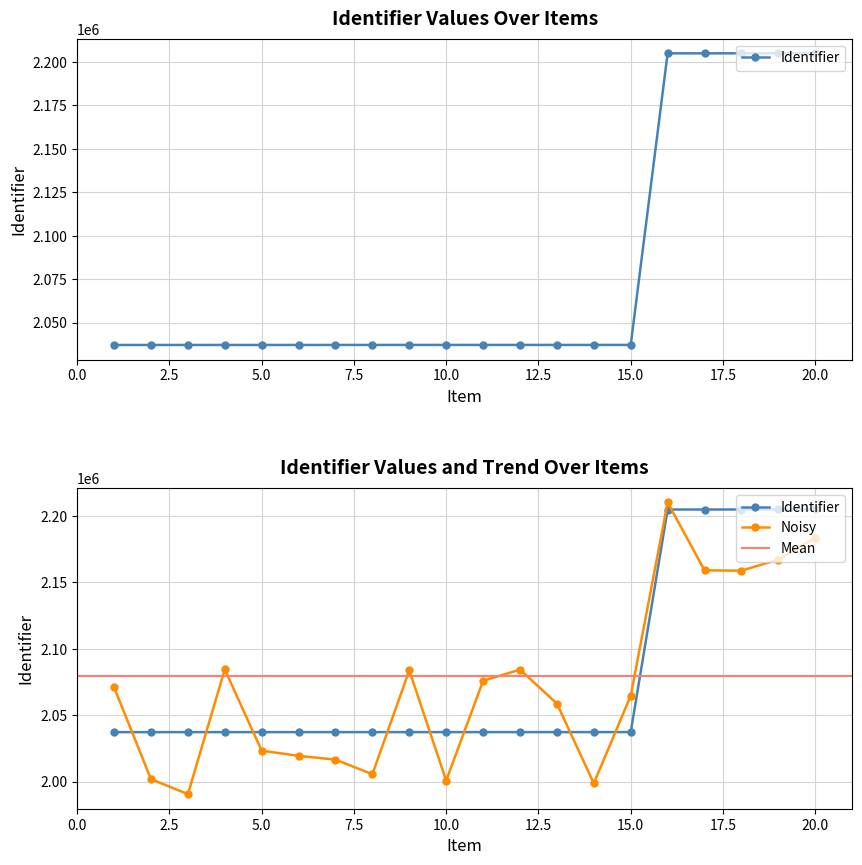

The chart shows a value of 1143208 at Week 10. True or false?

False